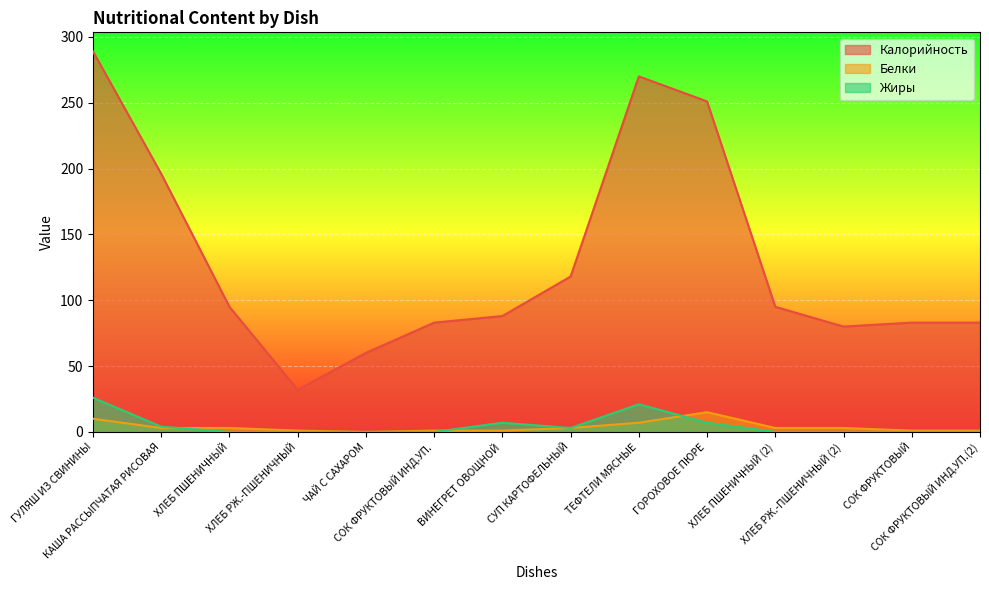

Reading right to left, extract all data points from this chart.

Калорийность: СОК ФРУКТОВЫЙ ИНД.УП.(2)=83	СОК ФРУКТОВЫЙ=83	ХЛЕБ РЖ.-ПШЕНИЧНЫЙ (2)=80	ХЛЕБ ПШЕНИЧНЫЙ (2)=95	ГОРОХОВОЕ ПЮРЕ=251	ТЕФТЕЛИ МЯСНЫЕ=270	СУП КАРТОФЕЛЬНЫЙ=118	ВИНЕГРЕТ ОВОЩНОЙ=88	СОК ФРУКТОВЫЙ ИНД.УП.=83	ЧАЙ С САХАРОМ=60	ХЛЕБ РЖ.-ПШЕНИЧНЫЙ=32	ХЛЕБ ПШЕНИЧНЫЙ=95	КАША РАССЫПЧАТАЯ РИСОВАЯ=196	ГУЛЯШ ИЗ СВИНИНЫ=289
Белки: СОК ФРУКТОВЫЙ ИНД.УП.(2)=1	СОК ФРУКТОВЫЙ=1	ХЛЕБ РЖ.-ПШЕНИЧНЫЙ (2)=3	ХЛЕБ ПШЕНИЧНЫЙ (2)=3	ГОРОХОВОЕ ПЮРЕ=15	ТЕФТЕЛИ МЯСНЫЕ=7	СУП КАРТОФЕЛЬНЫЙ=3	ВИНЕГРЕТ ОВОЩНОЙ=1	СОК ФРУКТОВЫЙ ИНД.УП.=1	ЧАЙ С САХАРОМ=0	ХЛЕБ РЖ.-ПШЕНИЧНЫЙ=1	ХЛЕБ ПШЕНИЧНЫЙ=3	КАША РАССЫПЧАТАЯ РИСОВАЯ=3	ГУЛЯШ ИЗ СВИНИНЫ=10
Жиры: СОК ФРУКТОВЫЙ ИНД.УП.(2)=0	СОК ФРУКТОВЫЙ=0	ХЛЕБ РЖ.-ПШЕНИЧНЫЙ (2)=0	ХЛЕБ ПШЕНИЧНЫЙ (2)=0	ГОРОХОВОЕ ПЮРЕ=7	ТЕФТЕЛИ МЯСНЫЕ=21	СУП КАРТОФЕЛЬНЫЙ=3	ВИНЕГРЕТ ОВОЩНОЙ=7	СОК ФРУКТОВЫЙ ИНД.УП.=0	ЧАЙ С САХАРОМ=0	ХЛЕБ РЖ.-ПШЕНИЧНЫЙ=0	ХЛЕБ ПШЕНИЧНЫЙ=0	КАША РАССЫПЧАТАЯ РИСОВАЯ=4	ГУЛЯШ ИЗ СВИНИНЫ=26